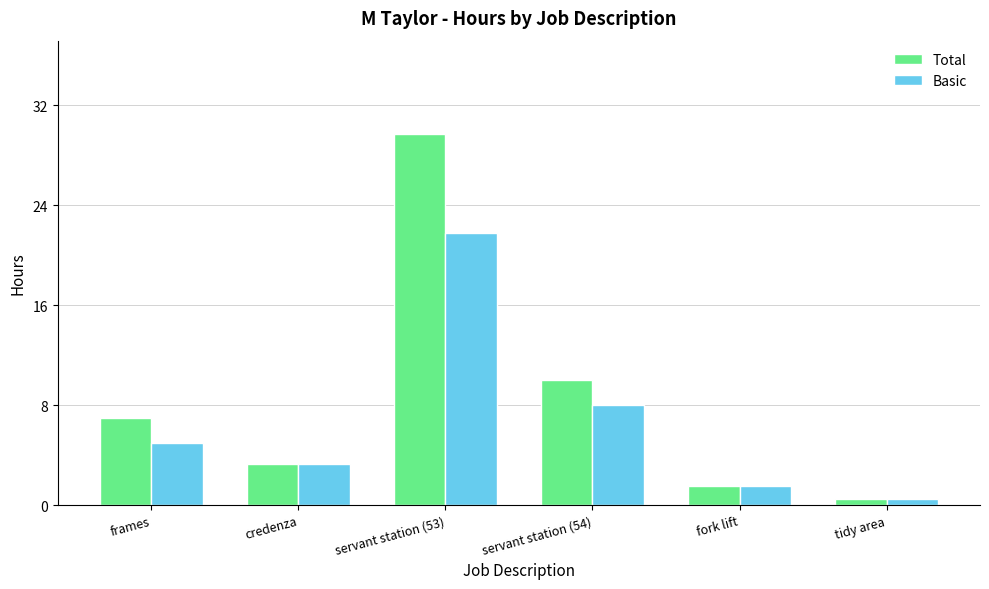

The Total series shows 6.6 at servant station (53). True or false?

False